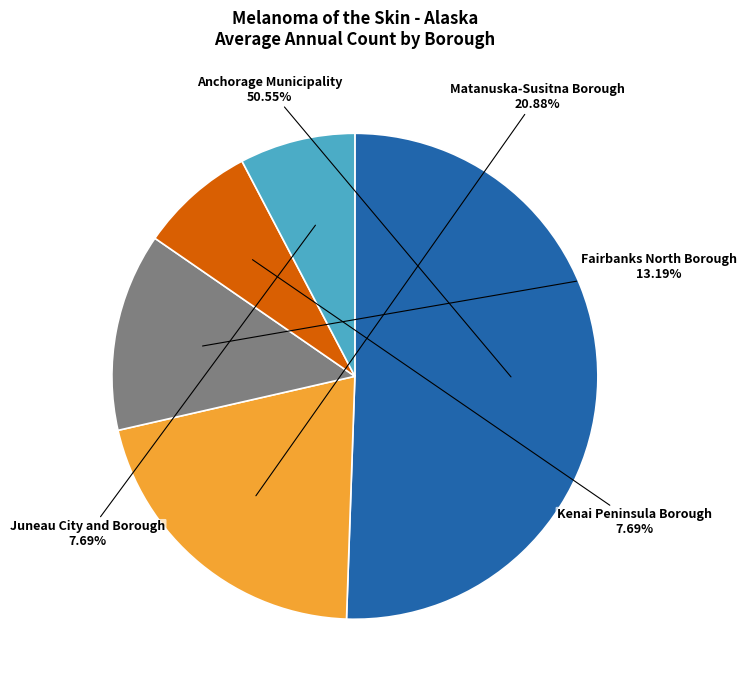

Combined, what portion of the pie is Kenai Peninsula Borough and Anchorage Municipality?

58.2%